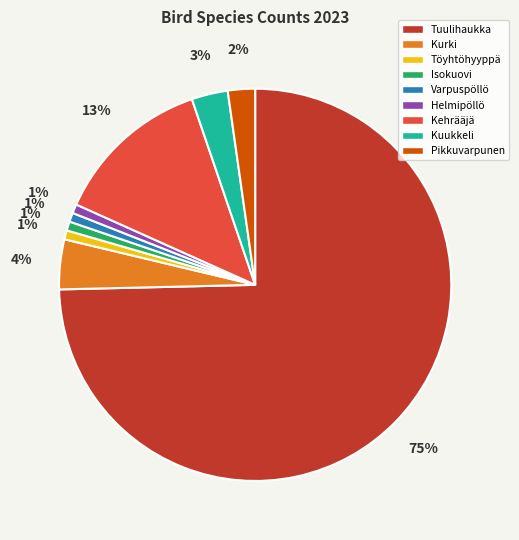

How many slices are in this pie chart?

9